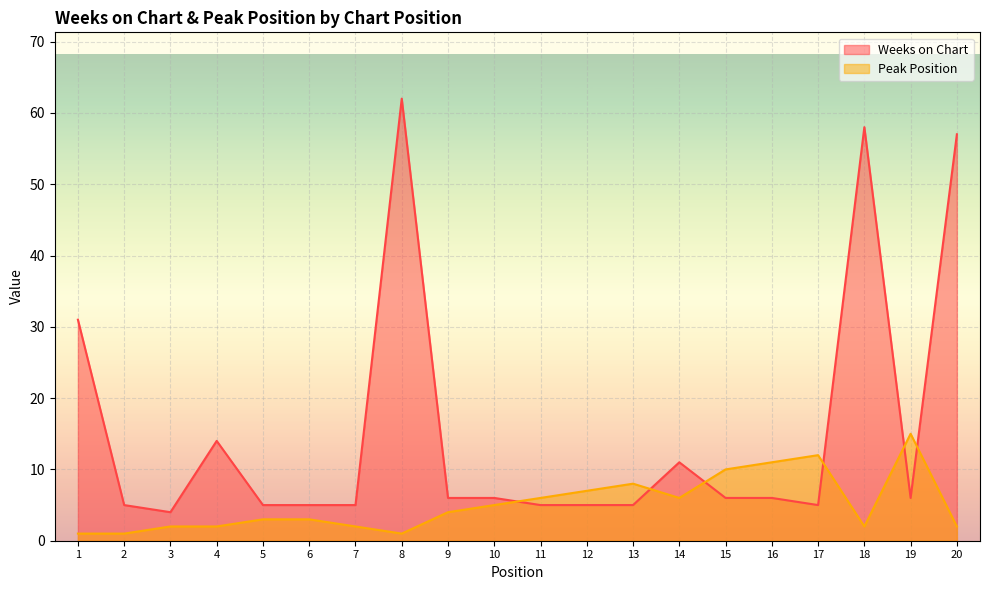

In Peak Position, how many points are lower than both neighbors (excluding endpoints)?

3